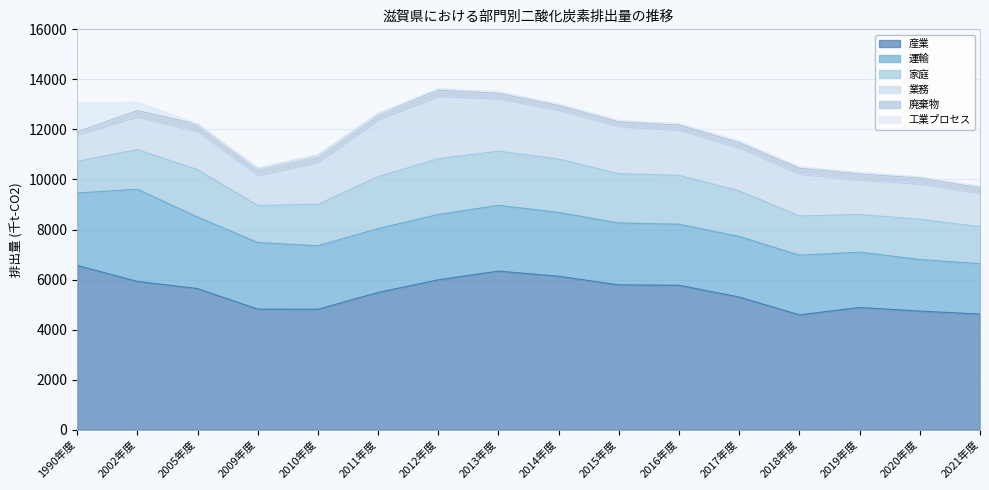

Between 2005年度 and 2017年度, which series saw the biggest shift?

運輸